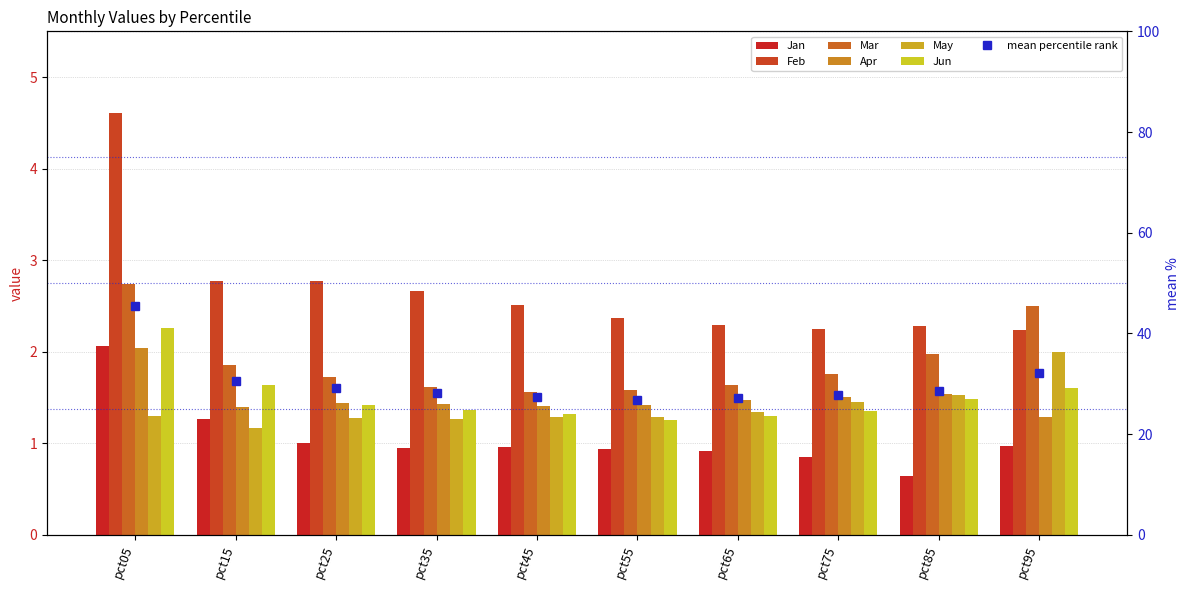

Reading left to right, extract all data points from this chart.

Jan: pct05=2.1	pct15=1.3	pct25=1.0	pct35=1.0	pct45=1.0	pct55=0.9	pct65=0.9	pct75=0.9	pct85=0.6	pct95=1.0
Feb: pct05=4.6	pct15=2.8	pct25=2.8	pct35=2.7	pct45=2.5	pct55=2.4	pct65=2.3	pct75=2.3	pct85=2.3	pct95=2.2
Mar: pct05=2.7	pct15=1.9	pct25=1.7	pct35=1.6	pct45=1.6	pct55=1.6	pct65=1.6	pct75=1.8	pct85=2.0	pct95=2.5
Apr: pct05=2.0	pct15=1.4	pct25=1.4	pct35=1.4	pct45=1.4	pct55=1.4	pct65=1.5	pct75=1.5	pct85=1.5	pct95=1.3
May: pct05=1.3	pct15=1.2	pct25=1.3	pct35=1.3	pct45=1.3	pct55=1.3	pct65=1.3	pct75=1.5	pct85=1.5	pct95=2.0
Jun: pct05=2.3	pct15=1.6	pct25=1.4	pct35=1.4	pct45=1.3	pct55=1.3	pct65=1.3	pct75=1.4	pct85=1.5	pct95=1.6